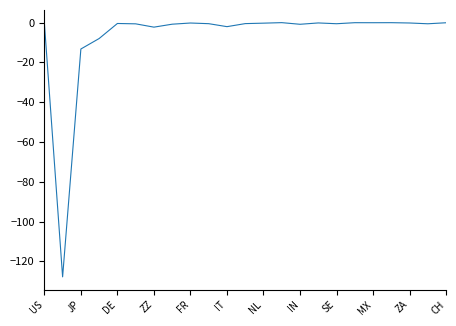

What is the difference between the maximum and minimum values?

127.8